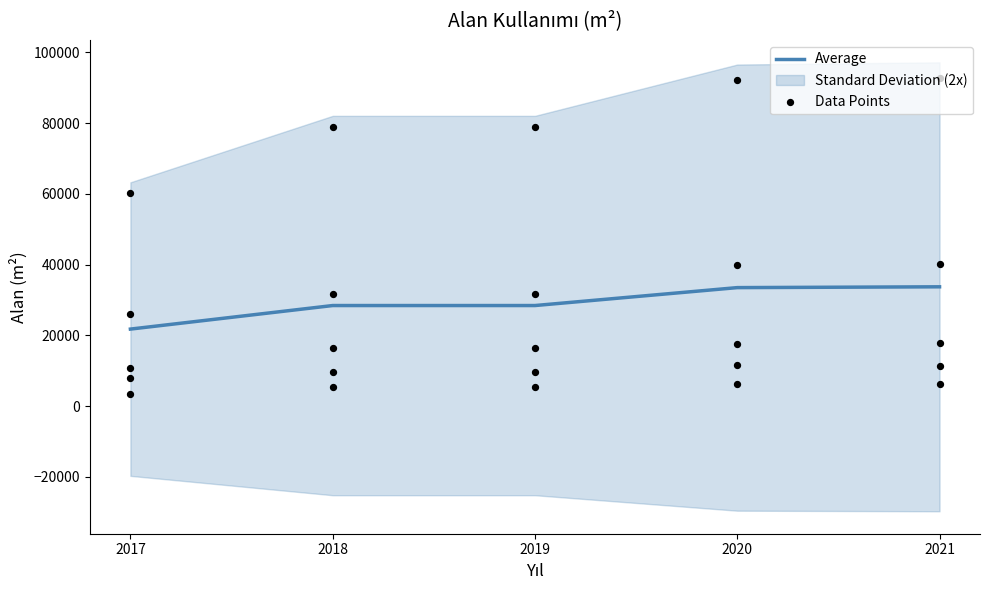

Between 2020 and 2021, which is larger?

2021